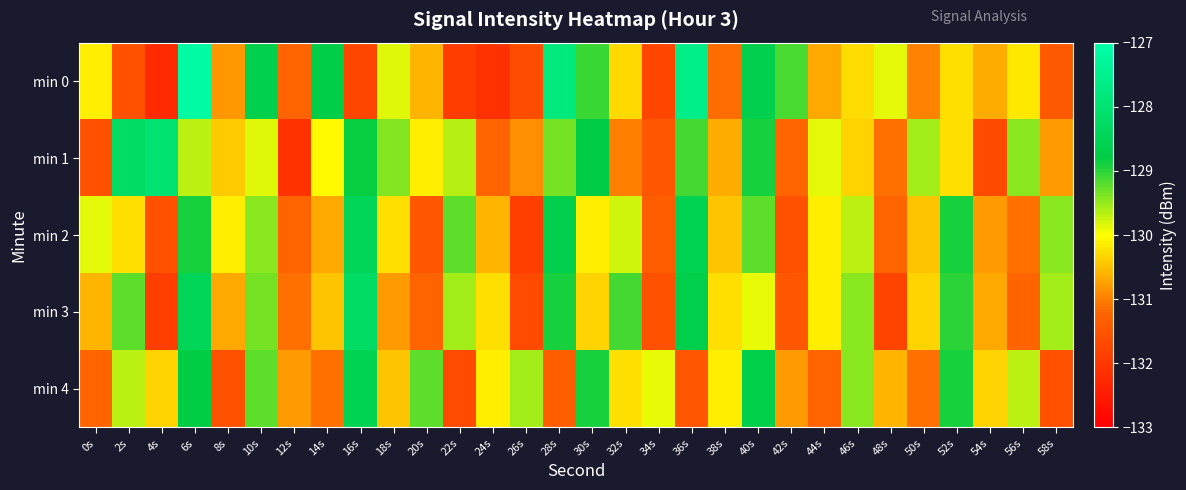

At which category is the sum across all series the highest?

6s